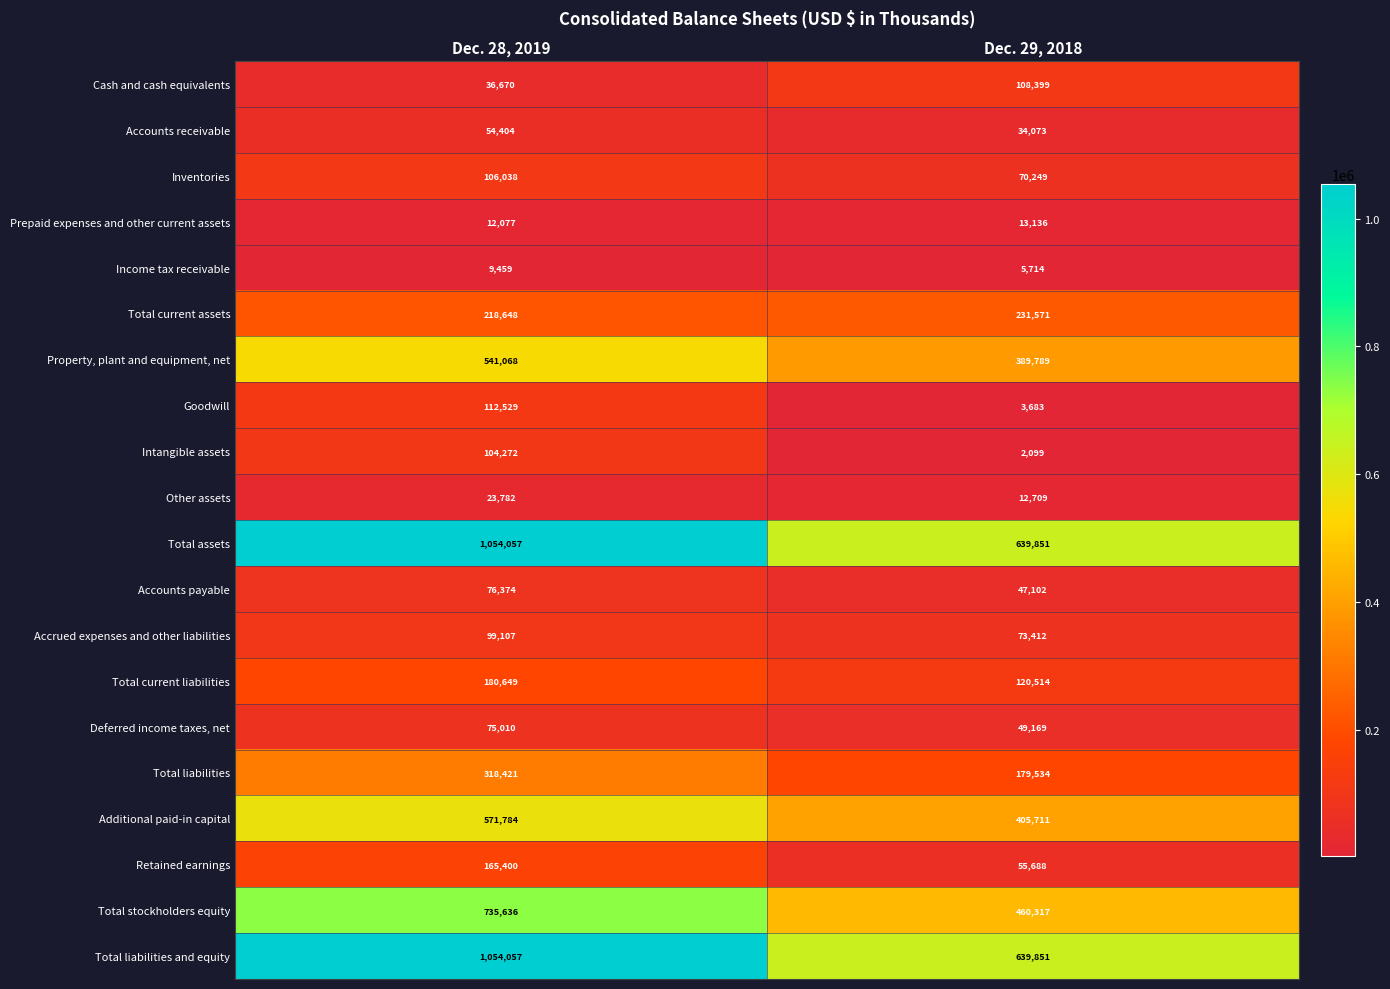

Count the number of categories in the chart.

2